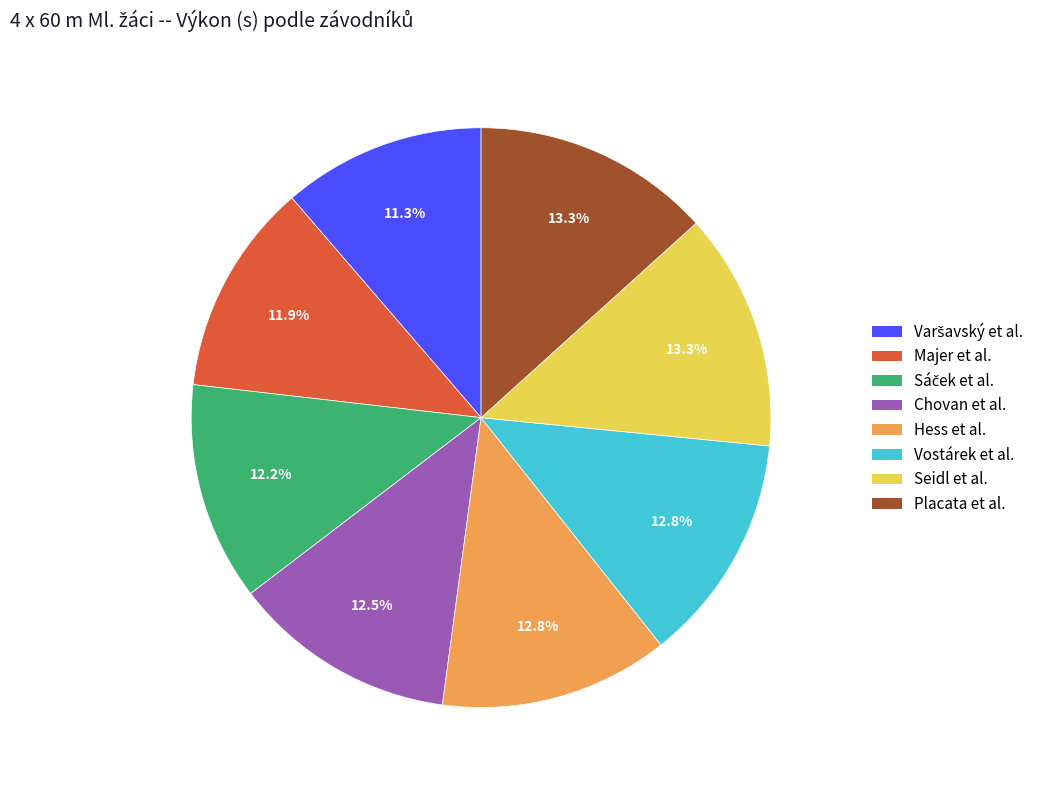

How many slices are in this pie chart?

8